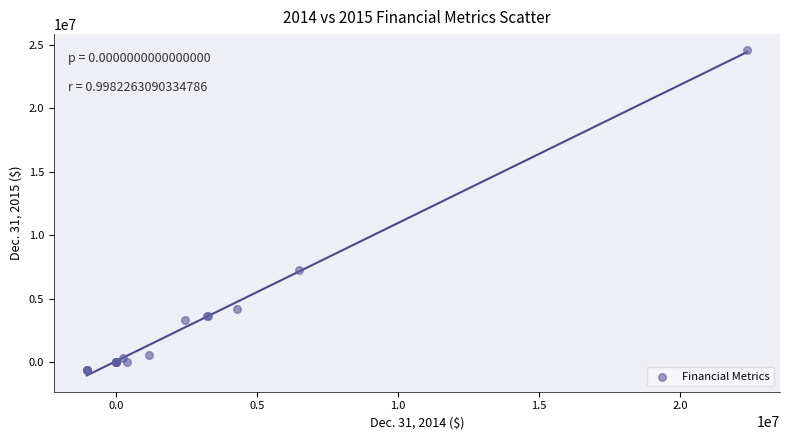

What Y value in the scatter plot is closest to 11982515?

7220678.0